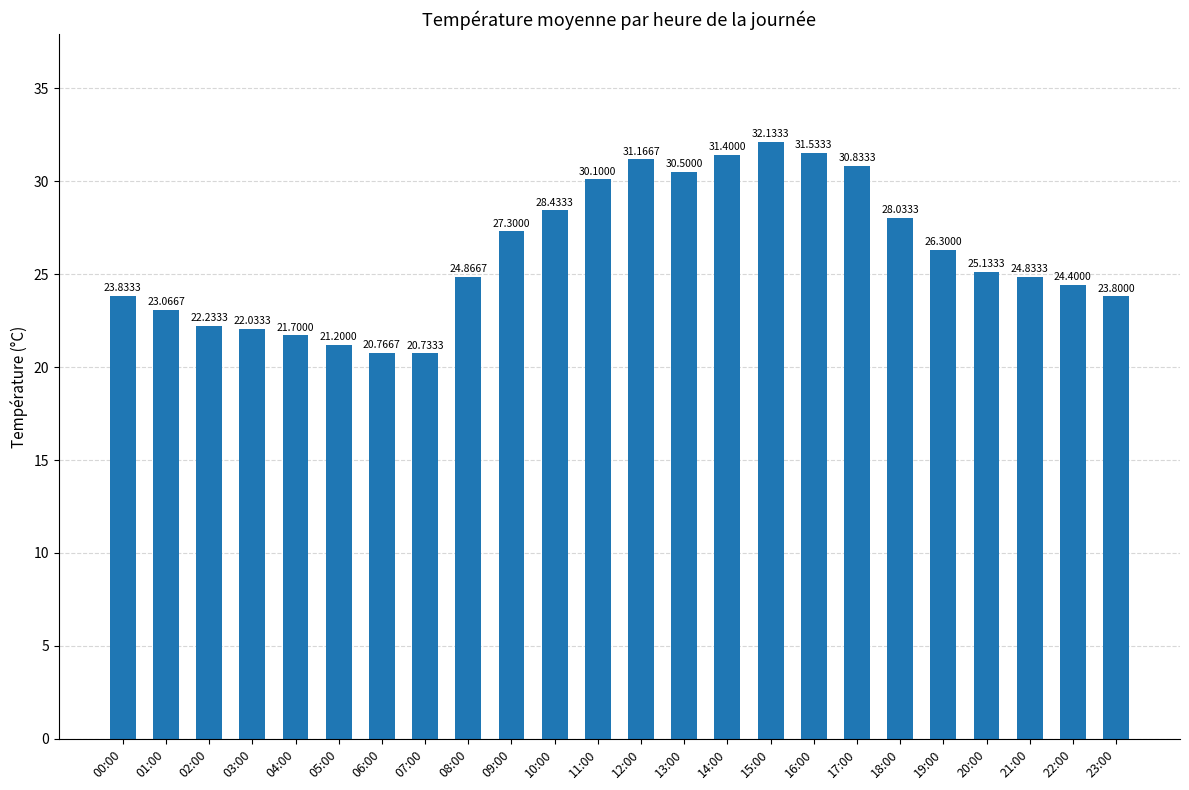

Reading left to right, extract all data points from this chart.

00:00=23.8	01:00=23.1	02:00=22.2	03:00=22.0	04:00=21.7	05:00=21.2	06:00=20.8	07:00=20.7	08:00=24.9	09:00=27.3	10:00=28.4	11:00=30.1	12:00=31.2	13:00=30.5	14:00=31.4	15:00=32.1	16:00=31.5	17:00=30.8	18:00=28.0	19:00=26.3	20:00=25.1	21:00=24.8	22:00=24.4	23:00=23.8